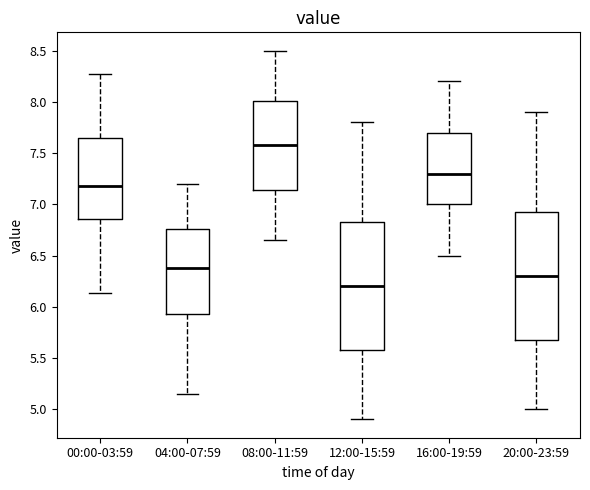

Which box has the lowest median line?

12:00-15:59